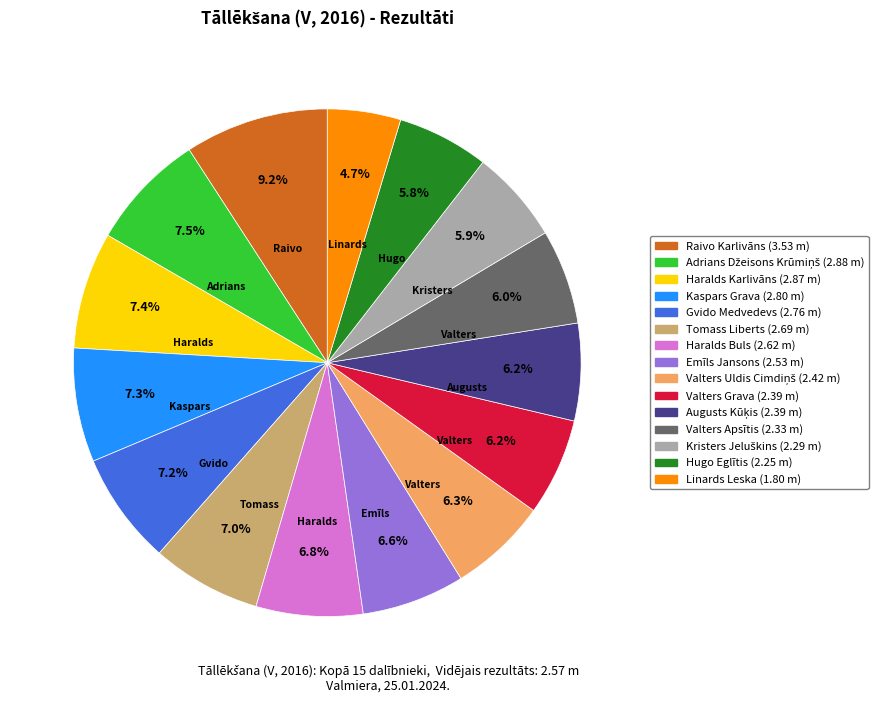

Is it true that Emīls Jansons is 19% of the pie?

False